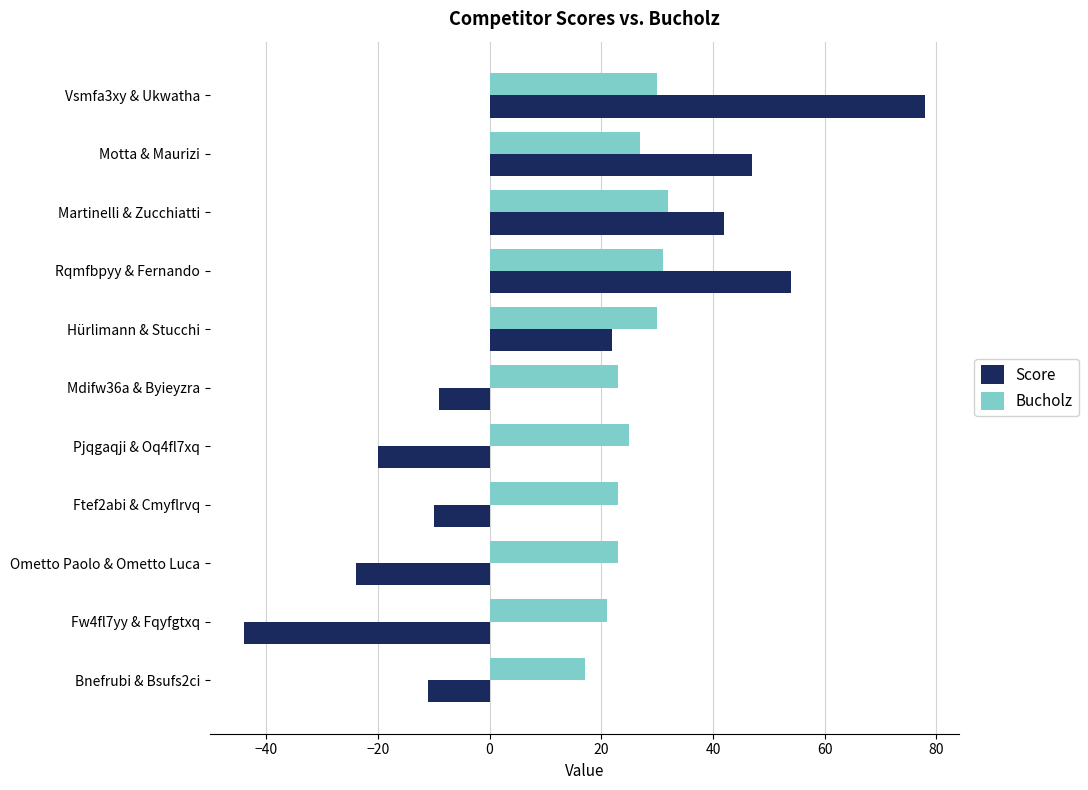

Count the number of data series in this chart.

2